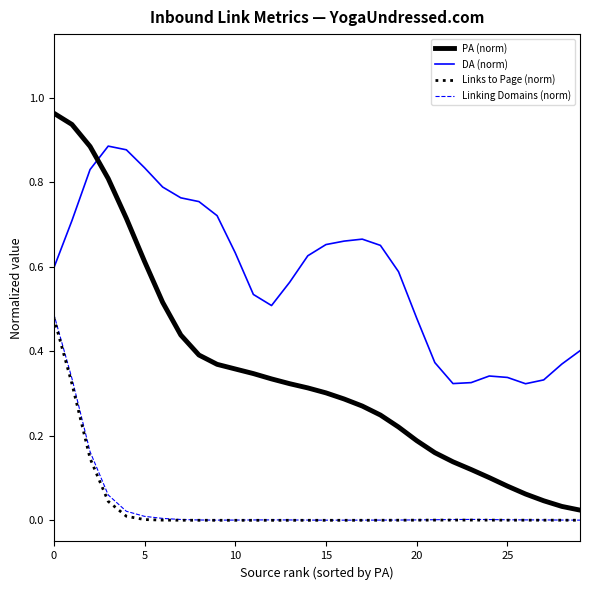

Which series has the widest spread of values?

PA (norm)